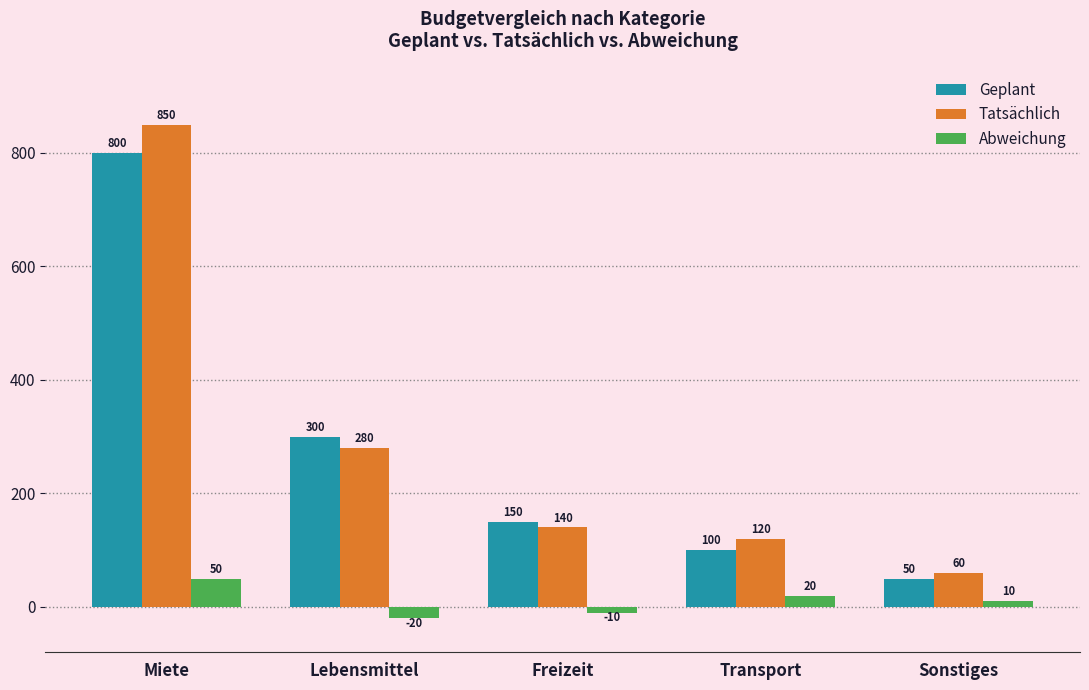

Reading left to right, extract all data points from this chart.

Geplant: 800	300	150	100	50
Tatsächlich: 850	280	140	120	60
Abweichung: 50	-20	-10	20	10